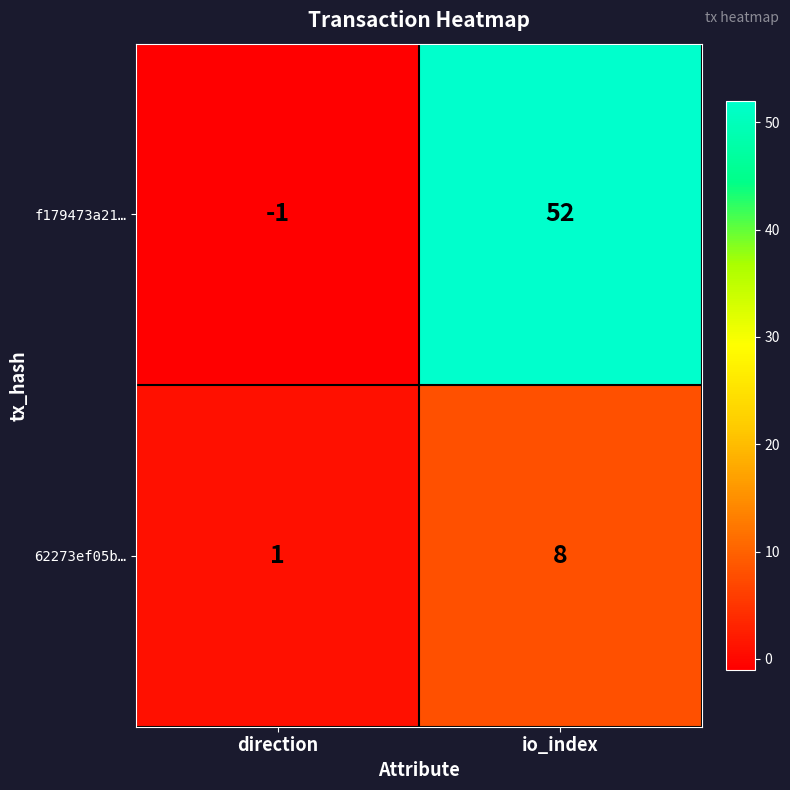

List the labels in order of f179473a21… value, largest first.

io_index, direction